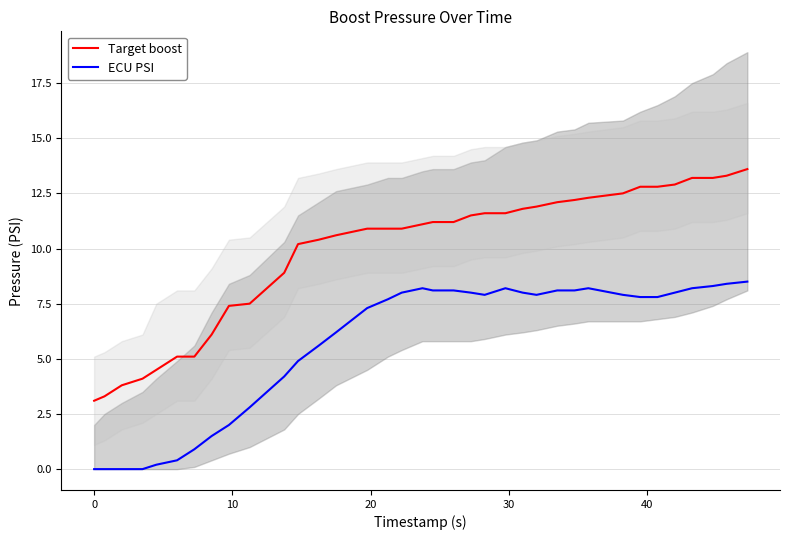

What is the maximum value for Target boost?

13.6